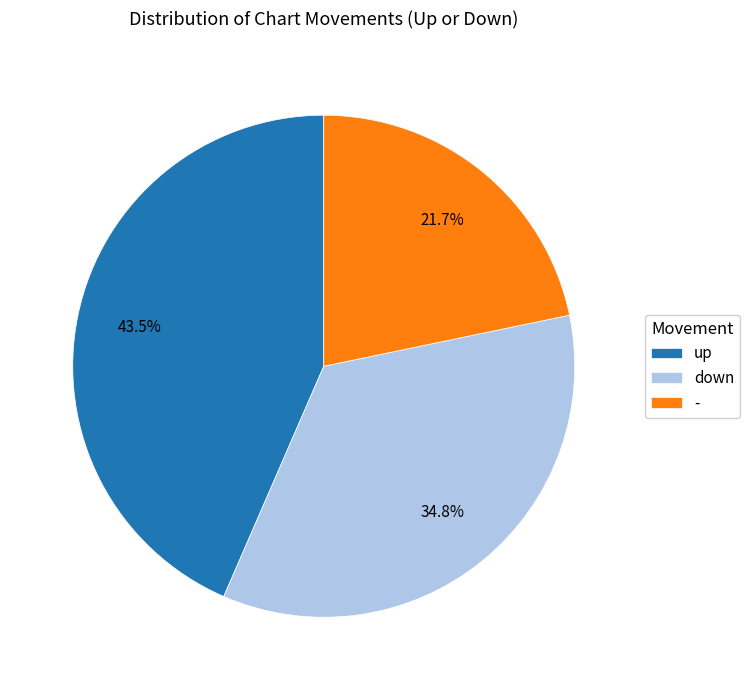

Which category has the smallest portion of the pie?

-